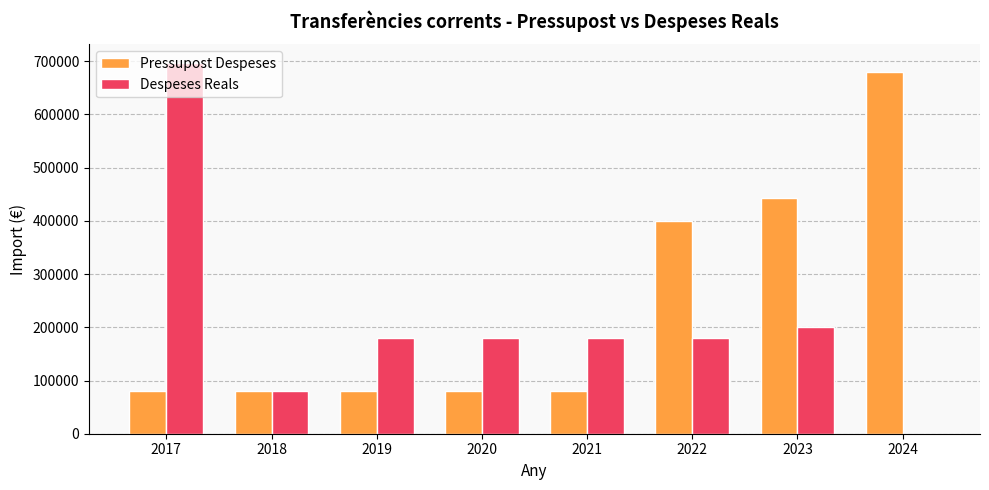

Between 2020 and 2023, which series saw the biggest shift?

Pressupost Despeses